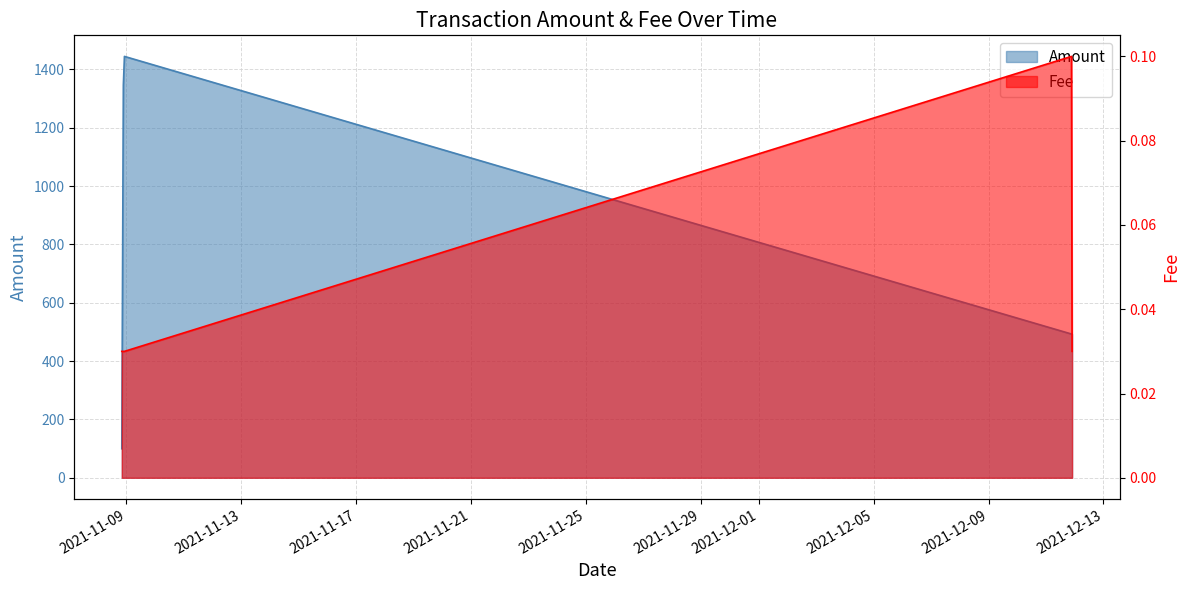

The Amount series shows 492.8 at 2021-12-11 21:18. True or false?

True